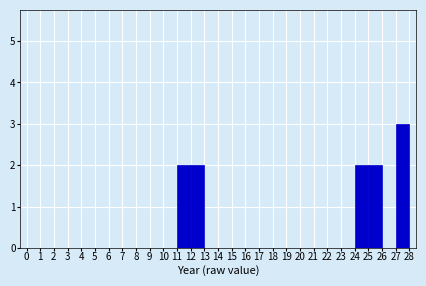

What is the height of the bar covering 24 to 25 on the x-axis? The values are not printed on the chart, so give them approximately, as read against the axis.

2